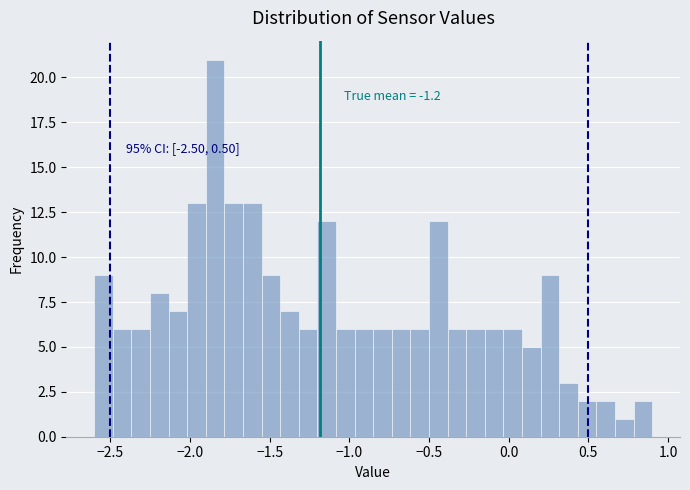

Around what value on the x-axis is the tallest bar? Give the approximate position of its centre, as read against the axis.

-1.85